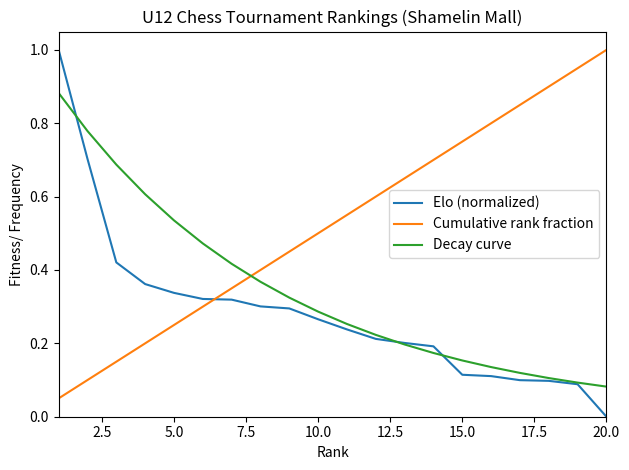

After their last crossing, which series has the higher values: Cumulative rank fraction or Elo (normalized)?

Cumulative rank fraction